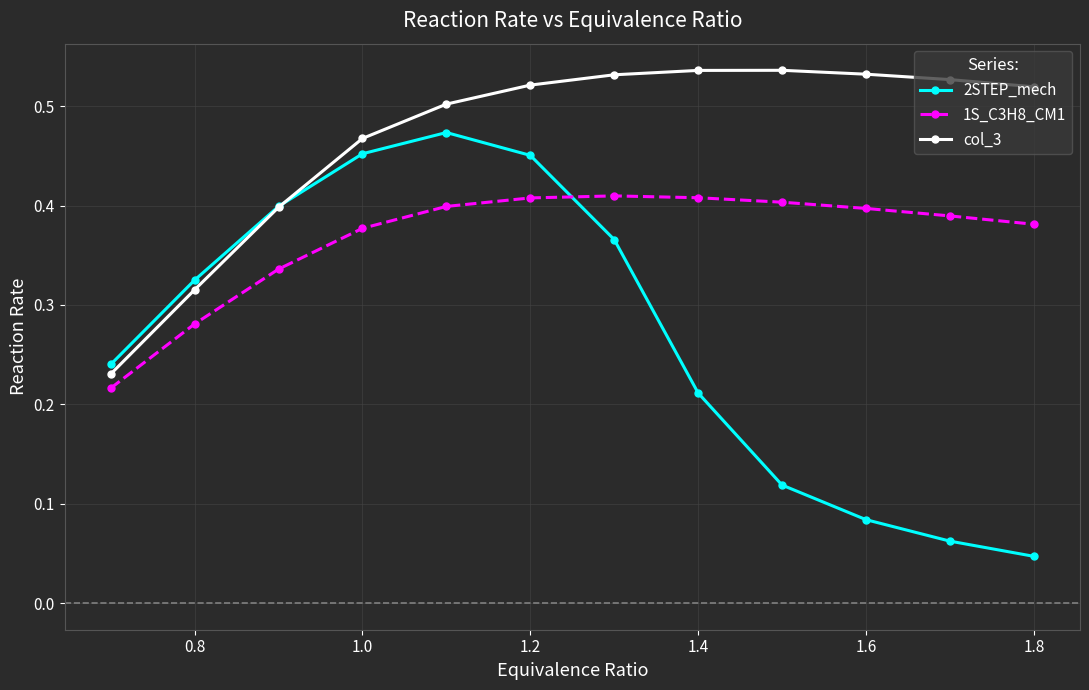

Which series has the largest range (max minus min)?

2STEP_mech